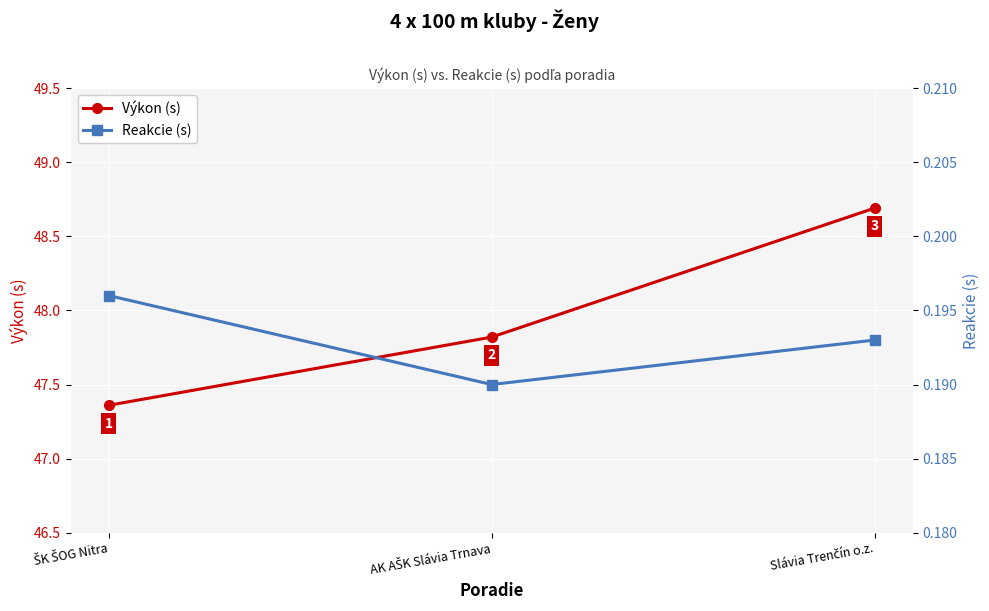

What is the average value of the Výkon (s) series?

48.0